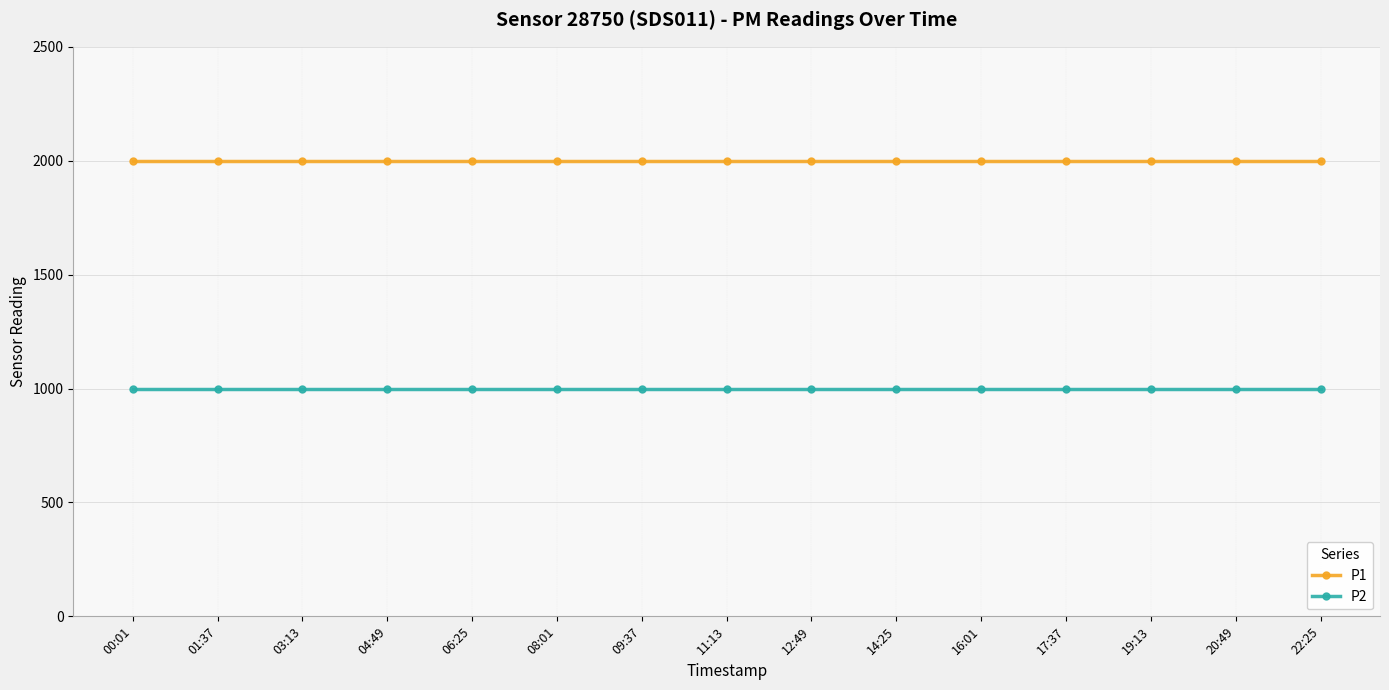

How many distinct data groups are displayed?

2